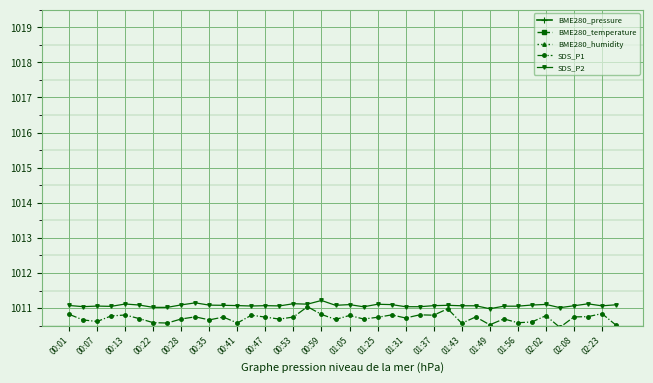

True or false: SDS_P2 and BME280_pressure cross at least once.

False